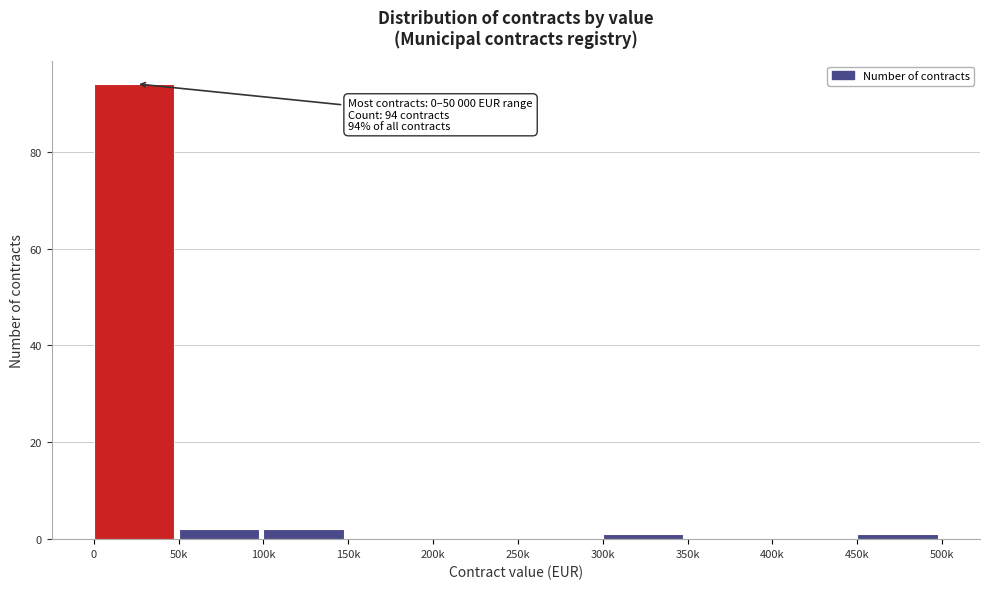

Reading left to right, extract all data points from this chart.

0=94	50k=2	100k=2	150k=0	200k=0	250k=0	300k=1	350k=0	400k=0	450k=1